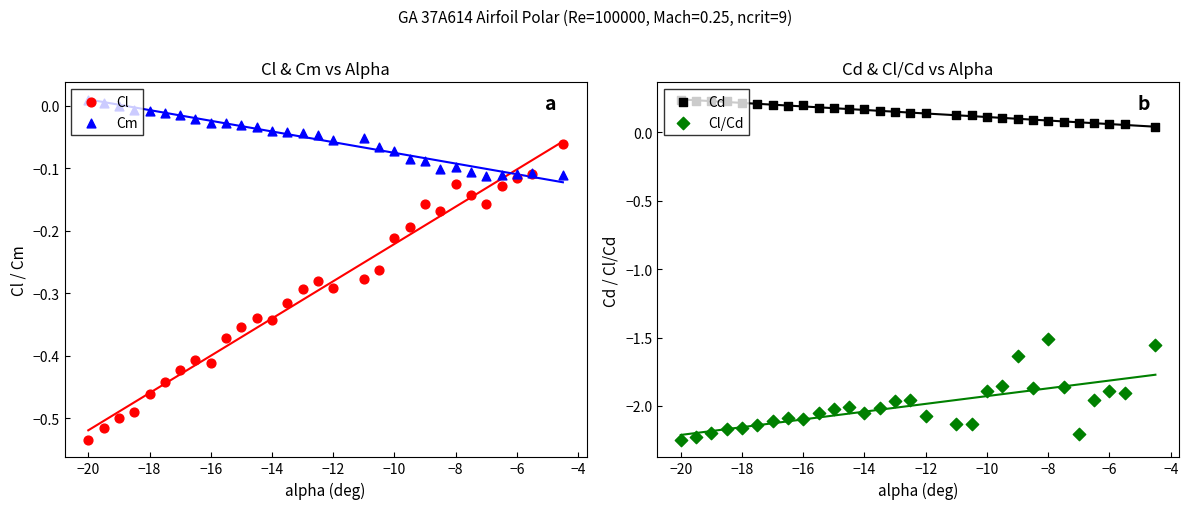

What are all the series names shown in the legend?

Cl, Cm, Cd, Cl/Cd